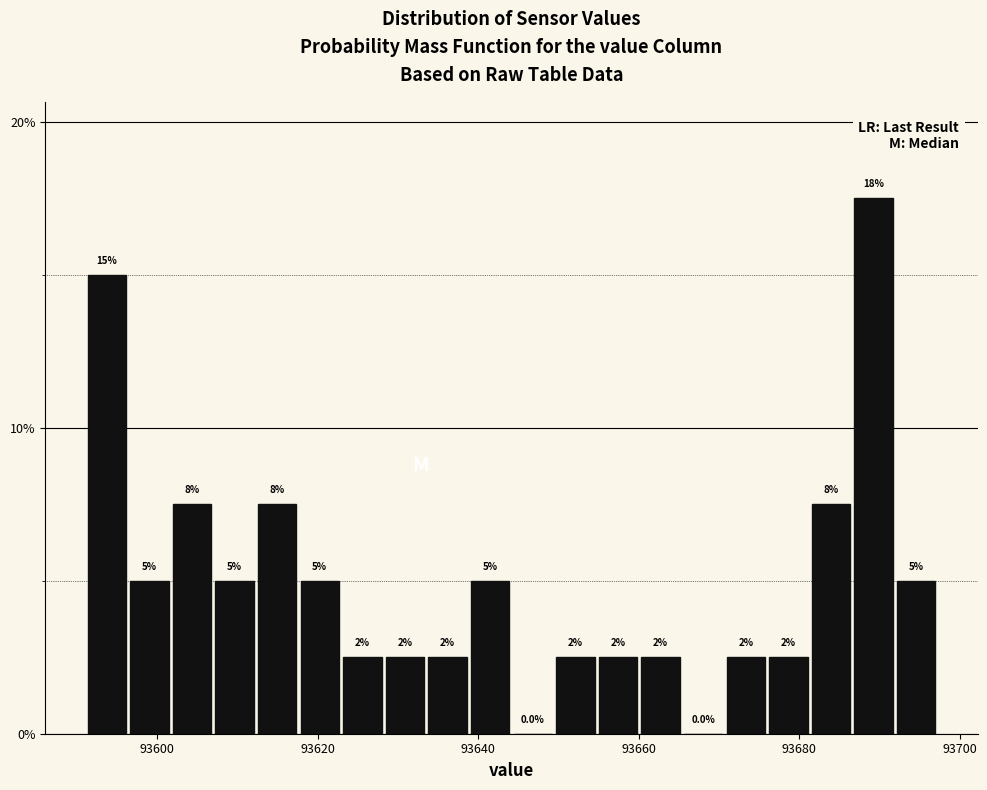

Read against the x-axis, roughly where is the centre of the tallest bar?

93690